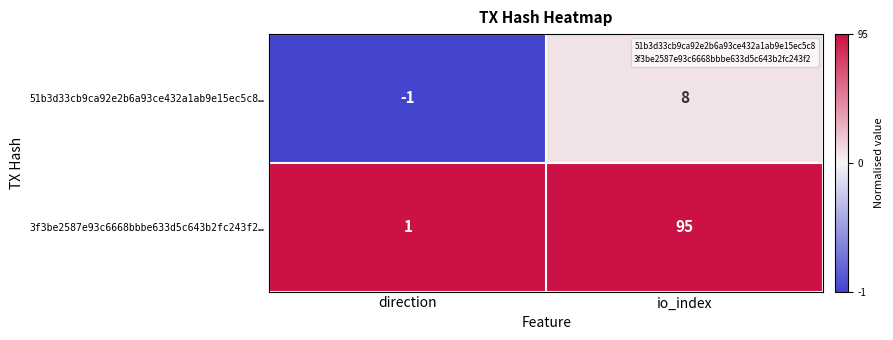

What is the average value of the 3f3be2587e93c6668bbbe633d5c643b2fc243f2… series?

48